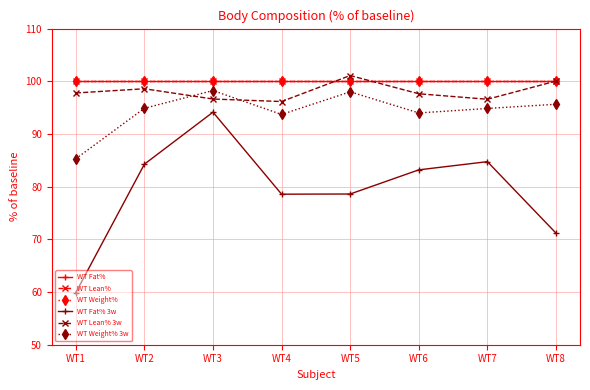

The WT Lean% 3w series shows 96.6 at WT7. True or false?

True